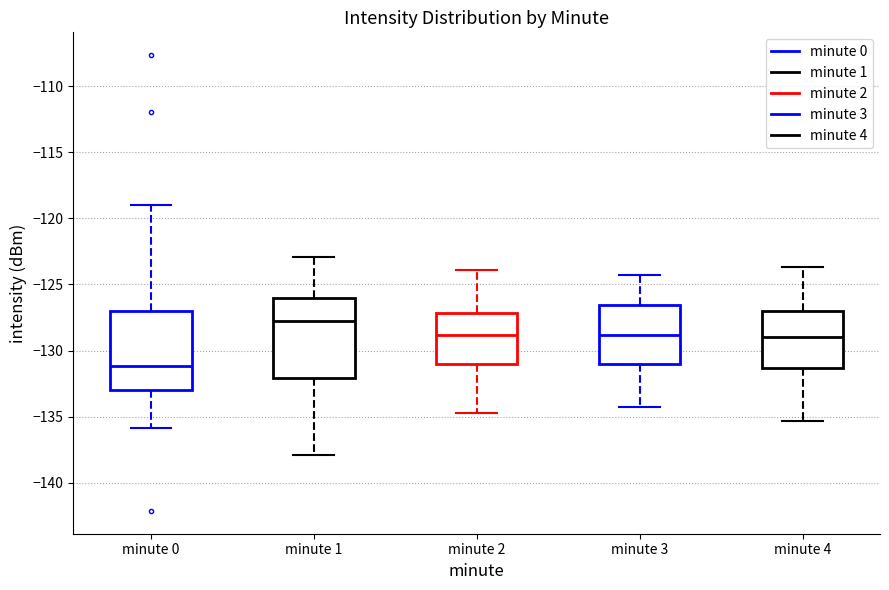

Which box's median line is the highest?

minute 1